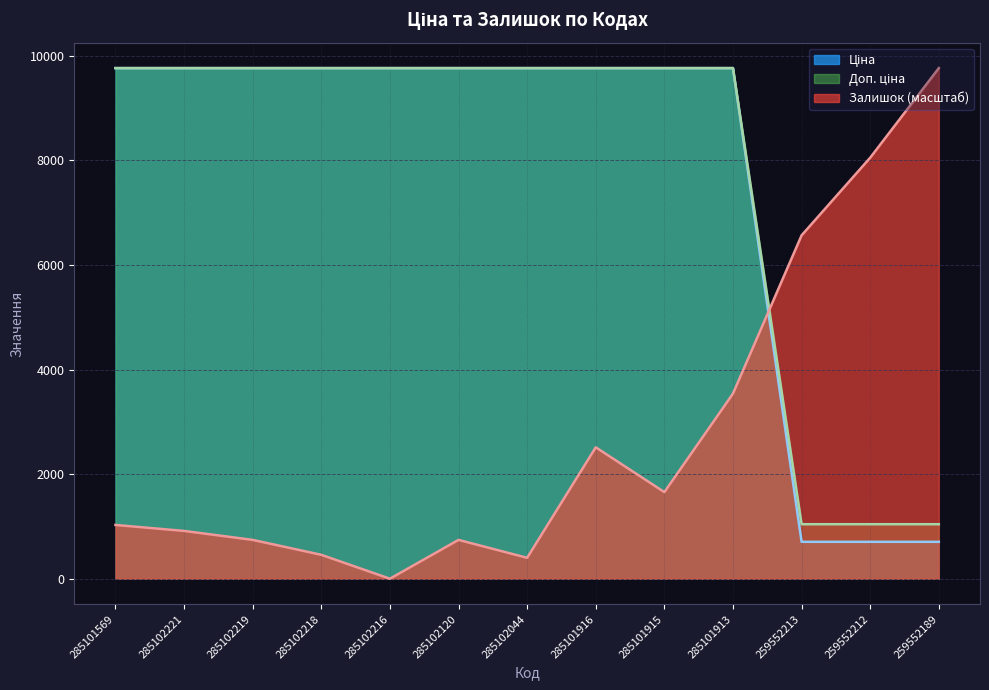

What is the sum of the Ціна values at 285102221 and 285102218?

19528.8